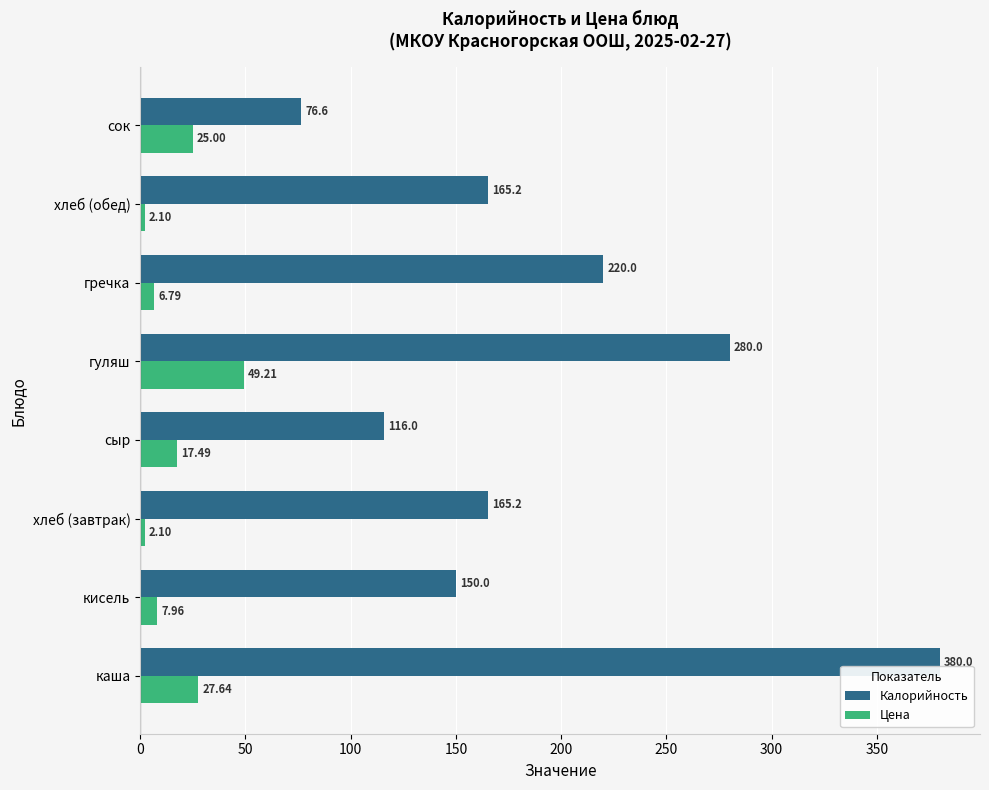

What is the lowest value of the Калорийность series?

76.6